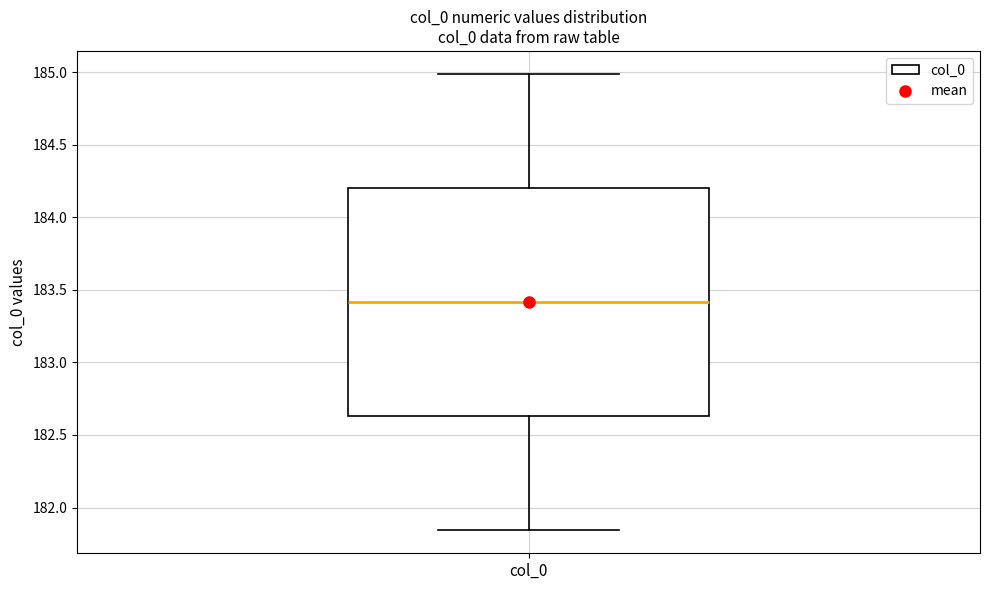

Read this box plot against the y-axis: the position of the median line, the range covered by the box, and the ends of both whiskers. The values are not printed on the chart, so give them approximately, as read against the axis.

median 183.40, box 182.65 to 184.20, whiskers 181.85 to 185.00